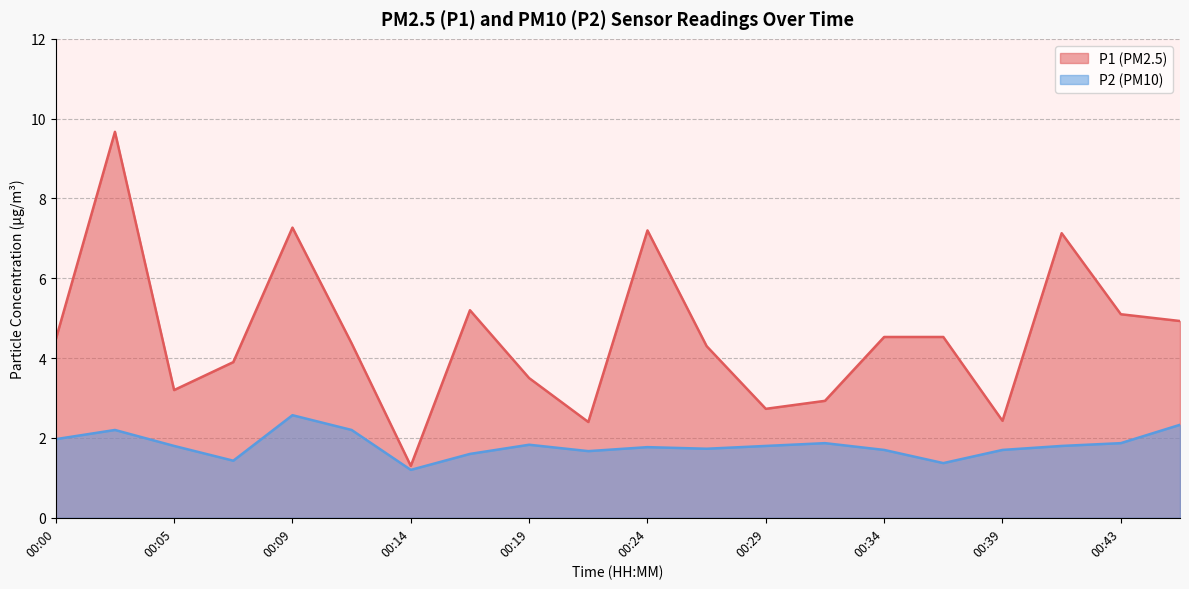

At which label does P2 reach its minimum?

00:14